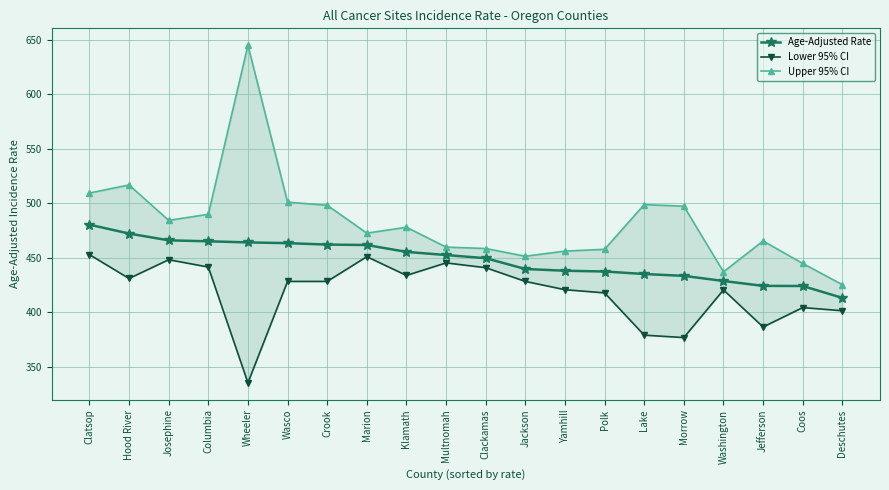

Which series has the largest range (max minus min)?

Upper 95% CI